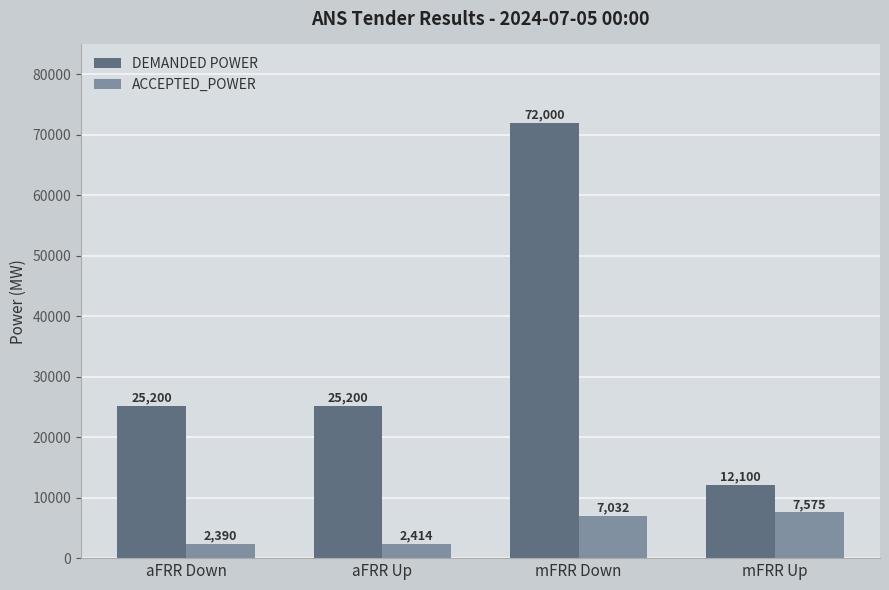

Which series changed the most between mFRR Down and mFRR Up?

DEMANDED POWER